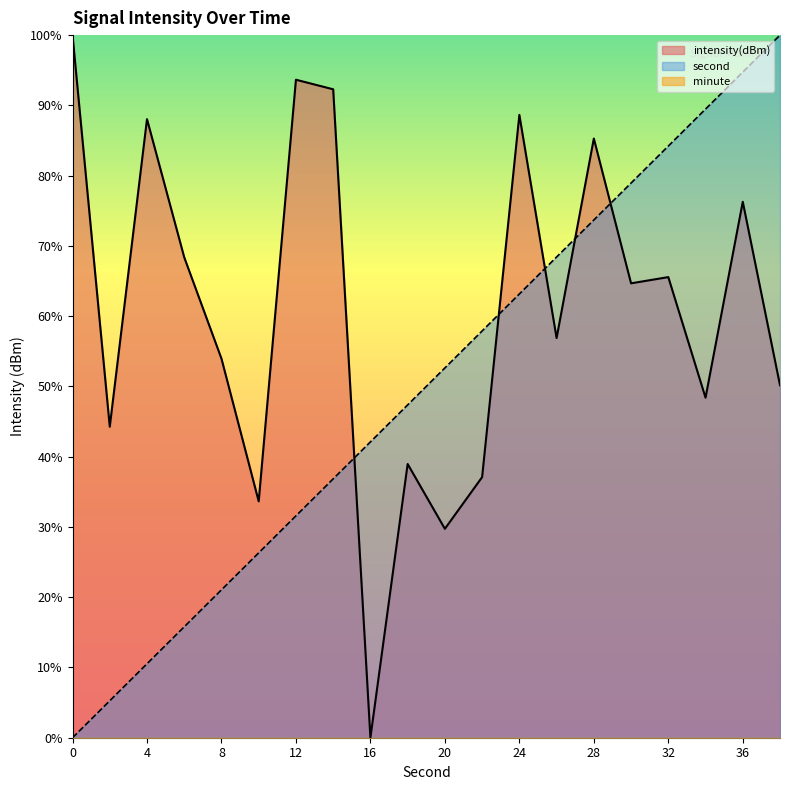

What is the difference between the second highest and second lowest values in the intensity series?

63.9